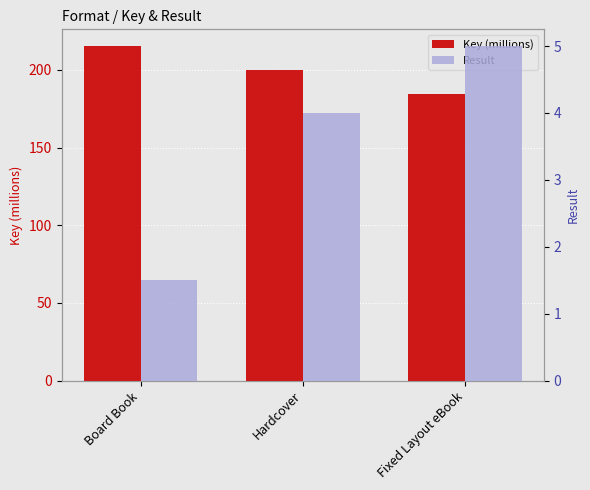

What is the difference between the second highest and minimum values in the Result series?

2.5